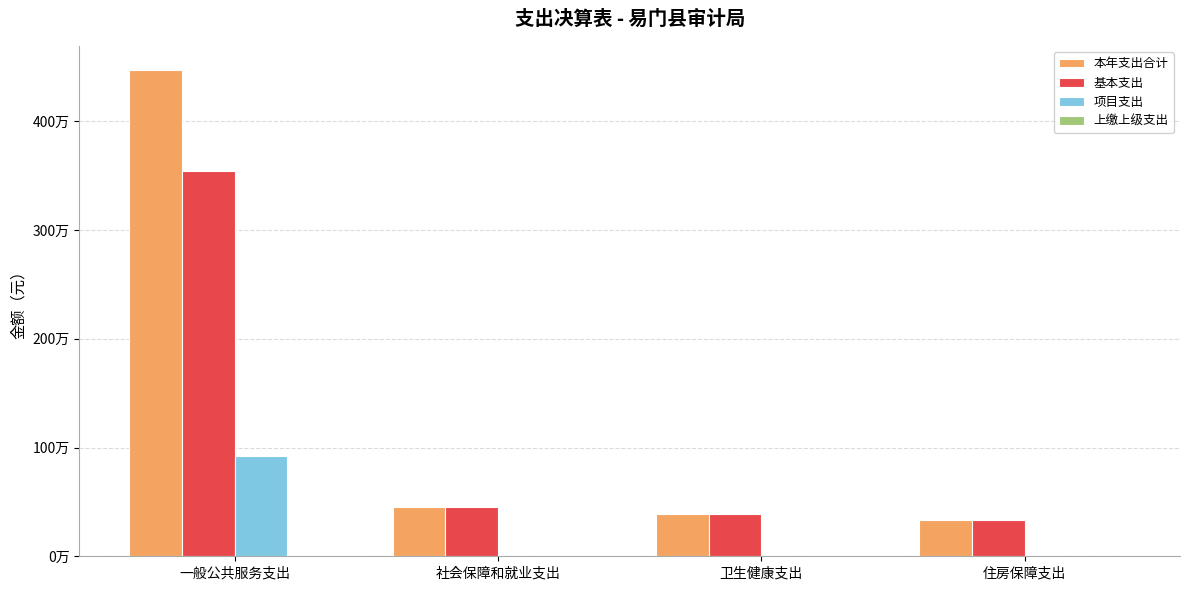

Are the bars horizontal?

No